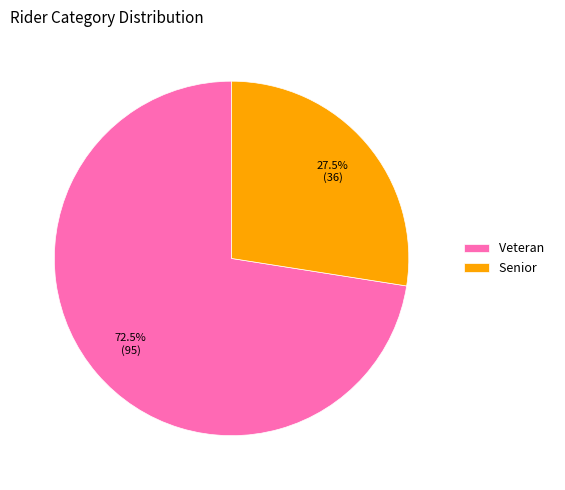

To the nearest percent, what is the difference between the largest and smallest slice percentages?

45%